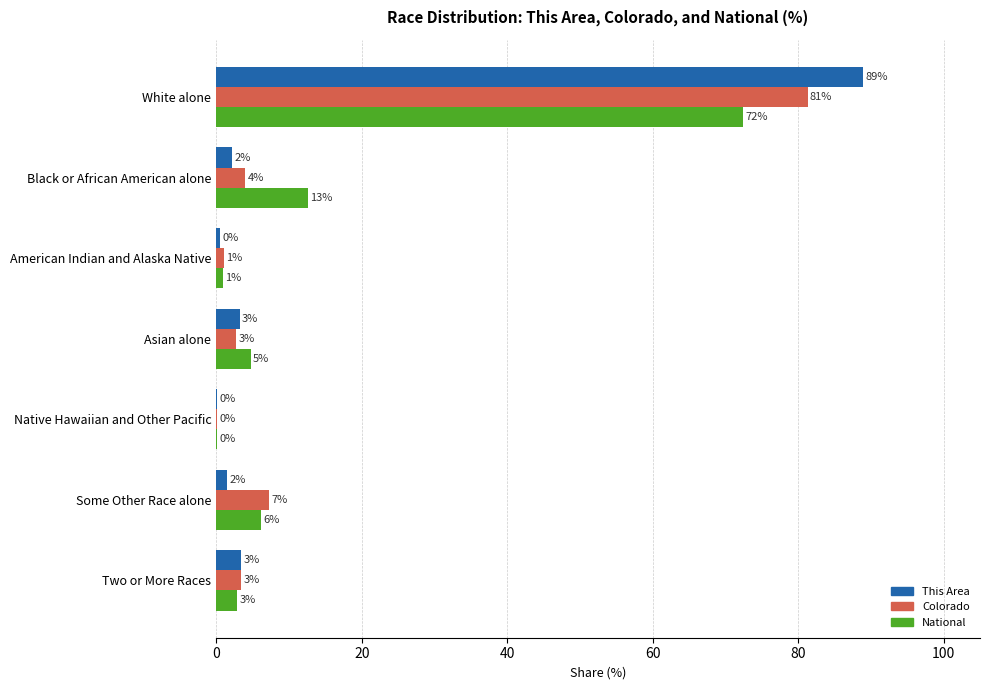

Reading left to right, what are all the values shown in this chart?

This Area: 0=89.0	20=2.2	40=0.5	60=3.2	80=0.1	100=1.5	120=3.5
Colorado: 0=81.3	20=4.0	40=1.1	60=2.8	80=0.1	100=7.2	120=3.4
National: 0=72.4	20=12.6	40=0.9	60=4.8	80=0.2	100=6.2	120=2.9